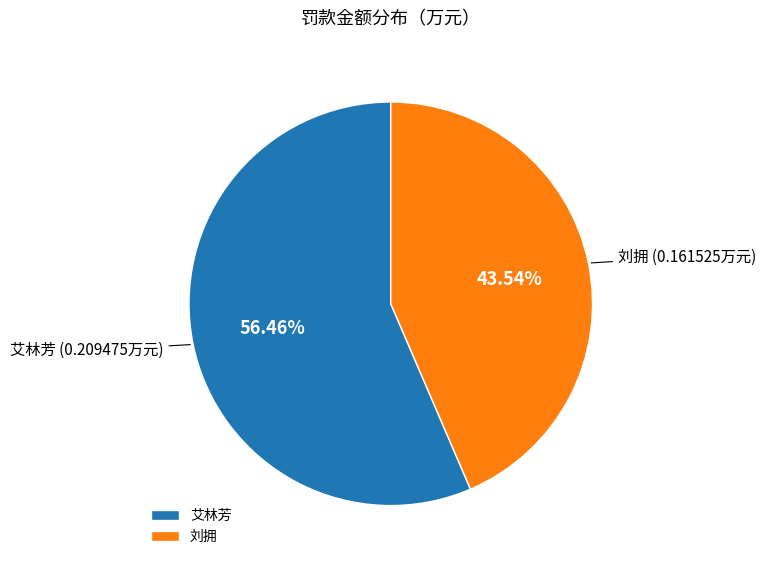

To the nearest percent, what portion does 刘拥 represent?

44%